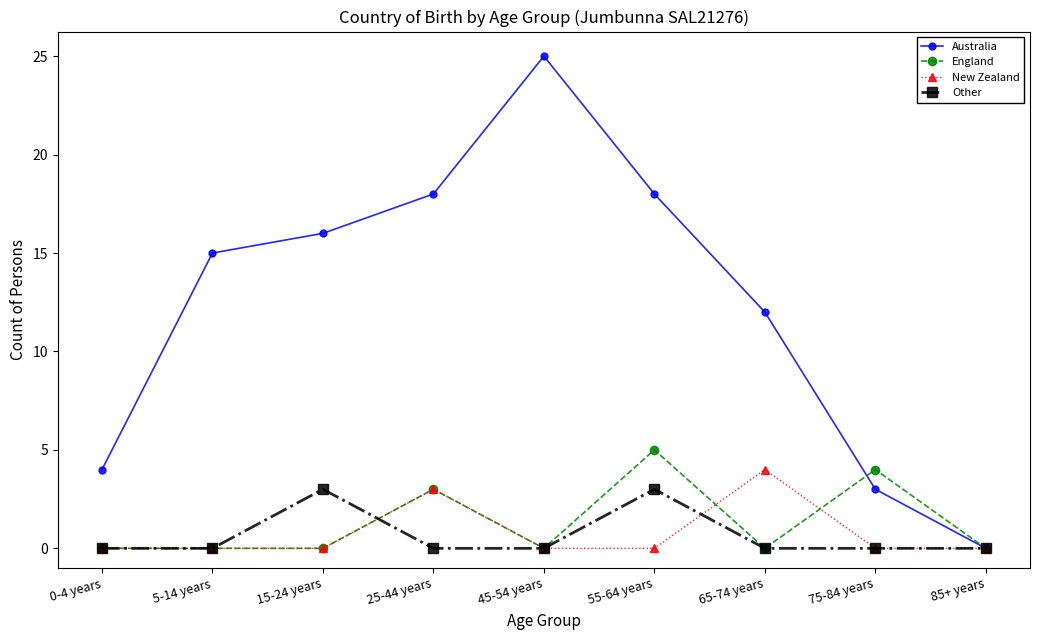

What is the highest value of the Other series?

3